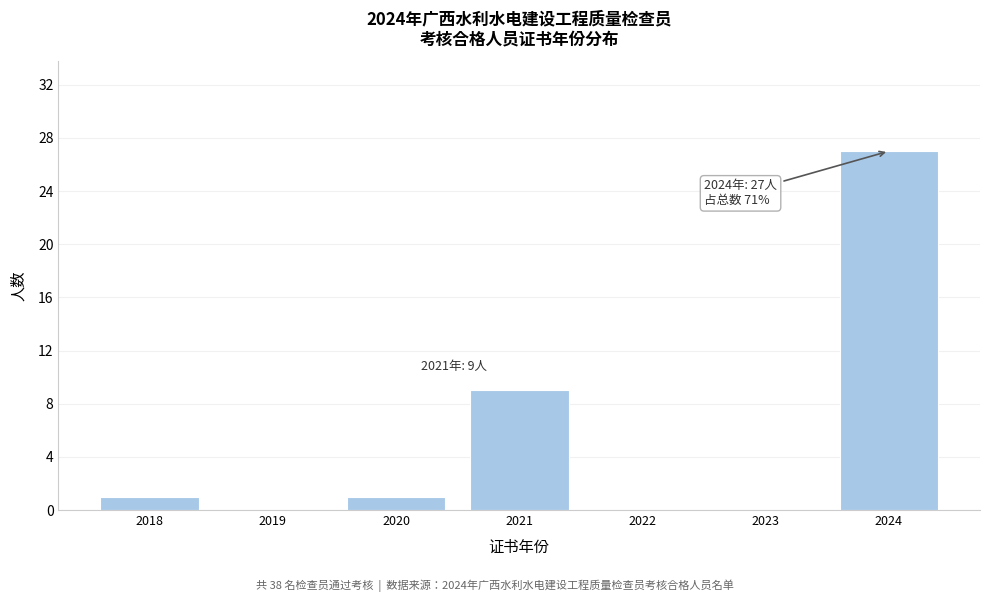

Reading right to left, what are all the values shown in this chart?

2024=27	2023=0	2022=0	2021=9	2020=1	2019=0	2018=1